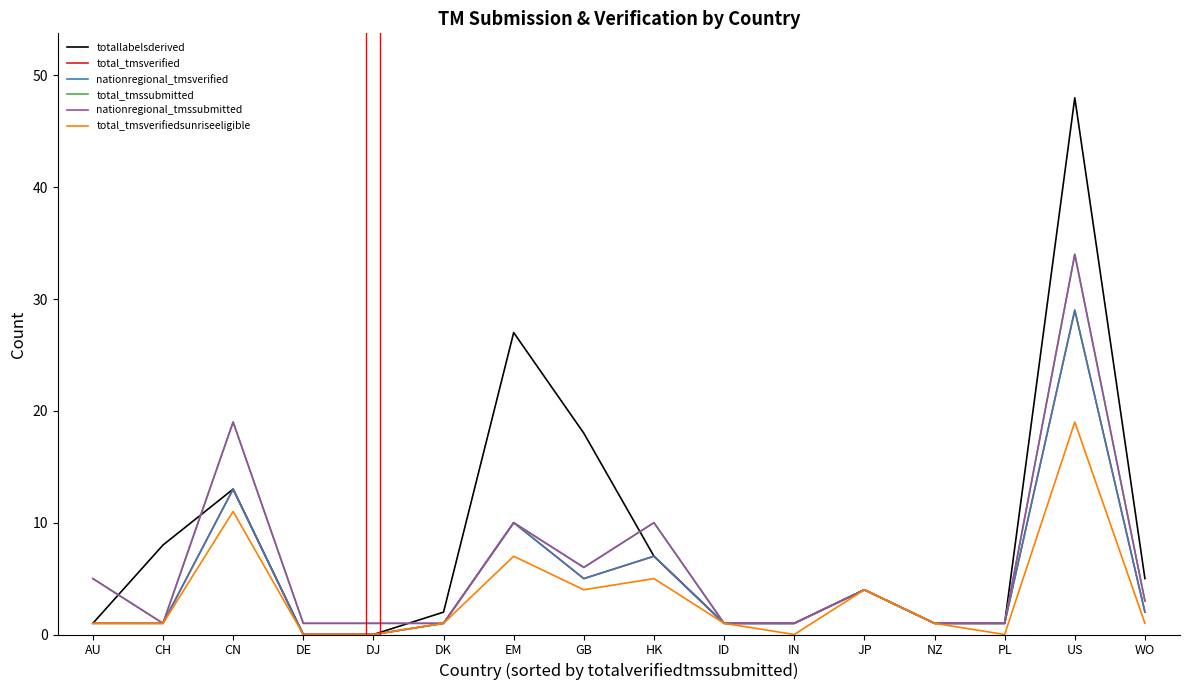

What is the difference between the second highest and minimum values in the total_tmsverified series?

13